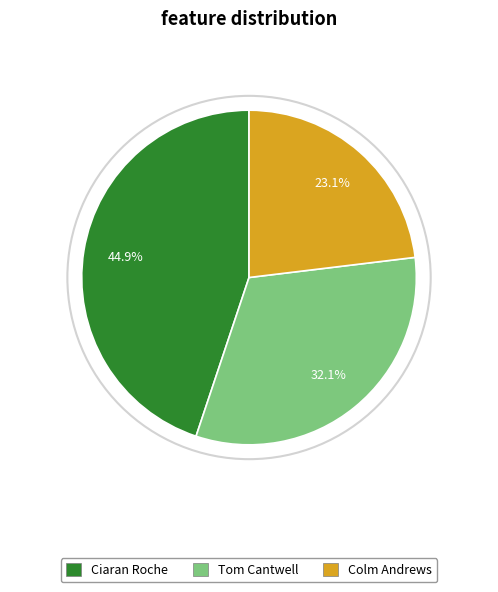

How many segments does this pie chart have?

3